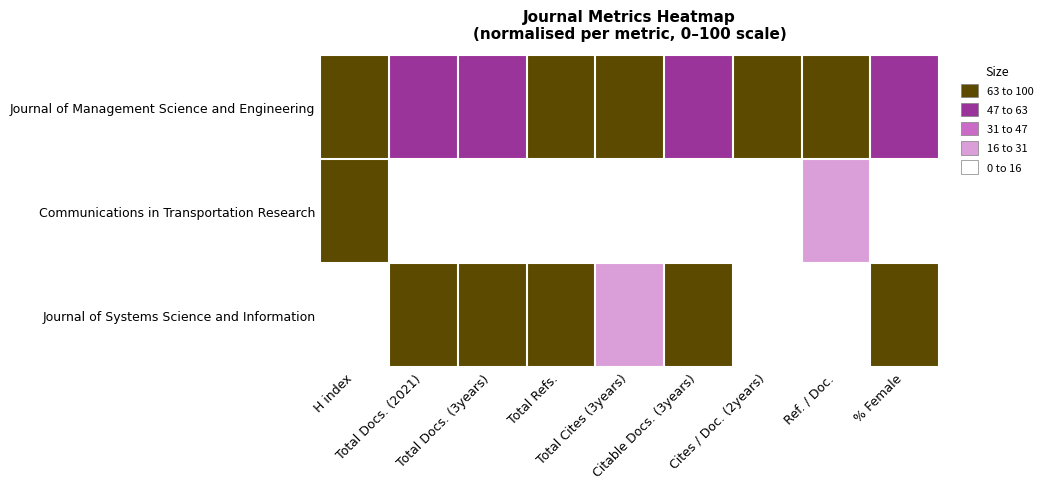

Reading left to right, transcribe all the data shown in this chart.

Journal of Management Science and Engineering: H index=85.7	Total Docs. (2021)=52.9	Total Docs. (3years)=60.8	Total Refs.=85.0	Total Cites (3years)=100.0	Citable Docs. (3years)=59.5	Cites / Doc. (2years)=100.0	Ref. / Doc.=100.0	% Female=50.1
Communications in Transportation Research: H index=100.0	Total Docs. (2021)=0.0	Total Docs. (3years)=0.0	Total Refs.=0.0	Total Cites (3years)=0.0	Citable Docs. (3years)=0.0	Cites / Doc. (2years)=0.0	Ref. / Doc.=17.6	% Female=0.0
Journal of Systems Science and Information: H index=0.0	Total Docs. (2021)=100.0	Total Docs. (3years)=100.0	Total Refs.=100.0	Total Cites (3years)=23.4	Citable Docs. (3years)=100.0	Cites / Doc. (2years)=13.1	Ref. / Doc.=0.0	% Female=100.0